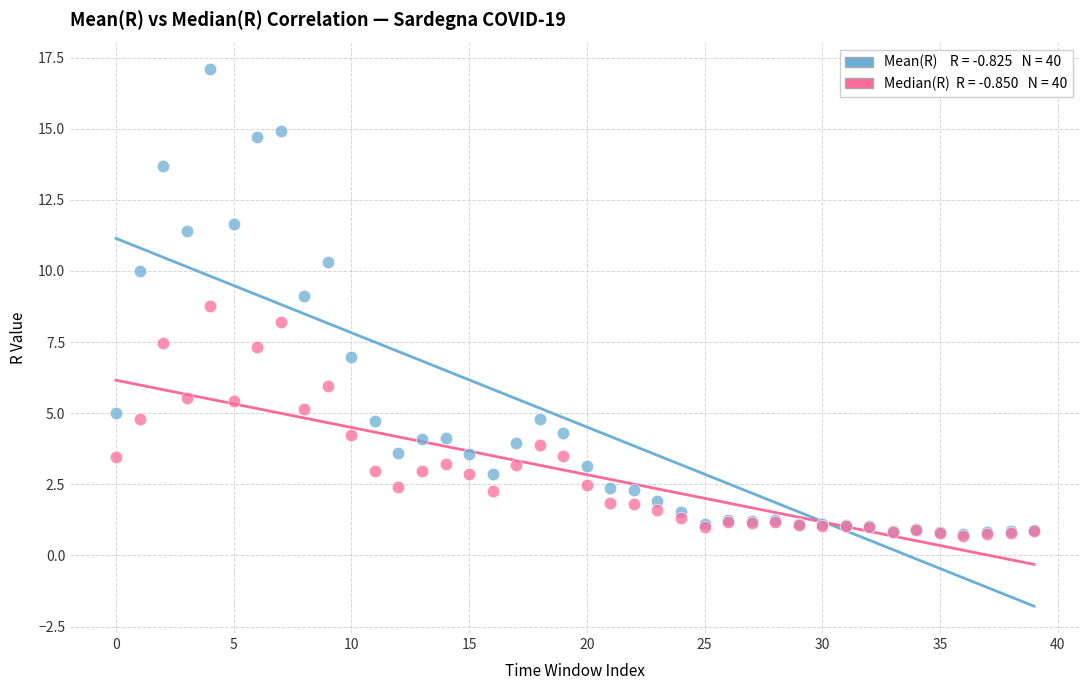

Across all series, what Y value is closest to 8?

8.2